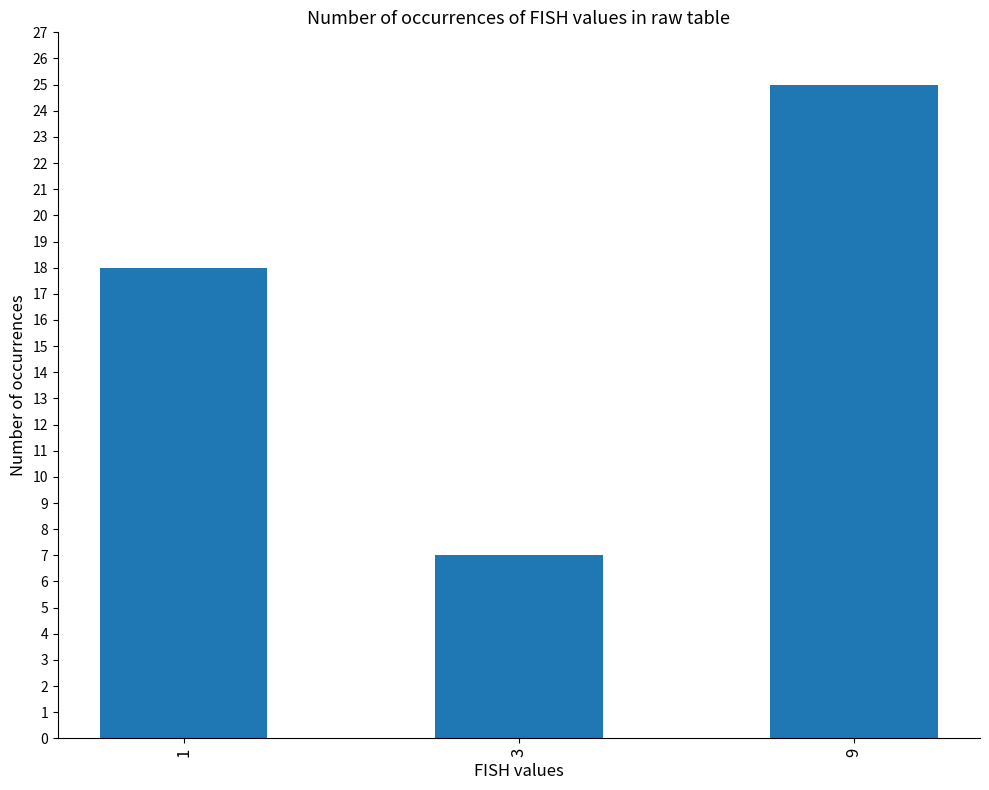

The chart shows a value of 25 at 9. True or false?

True